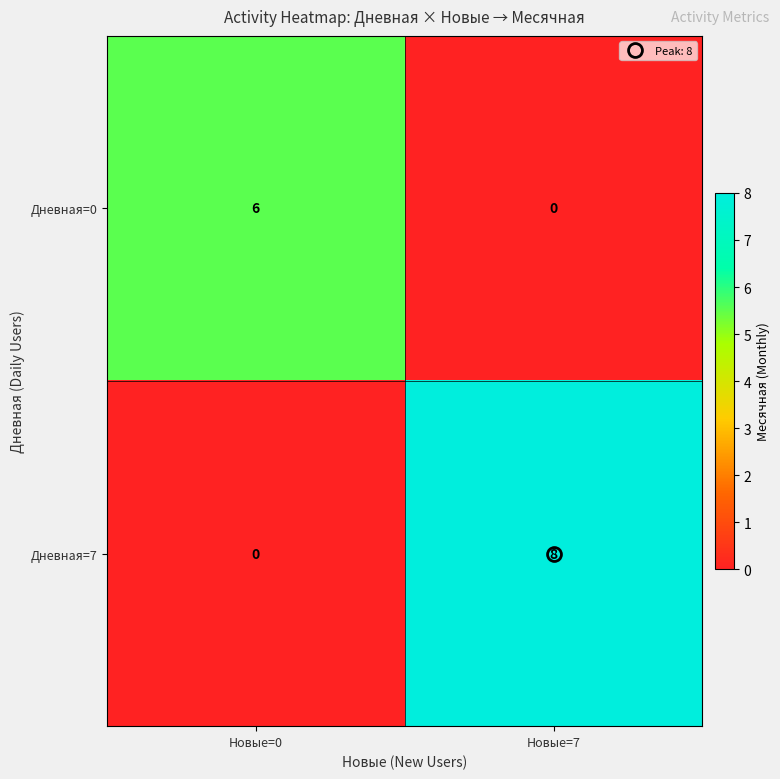

True or false: Дневная=7 has a value of 8 at Новые=7.

True